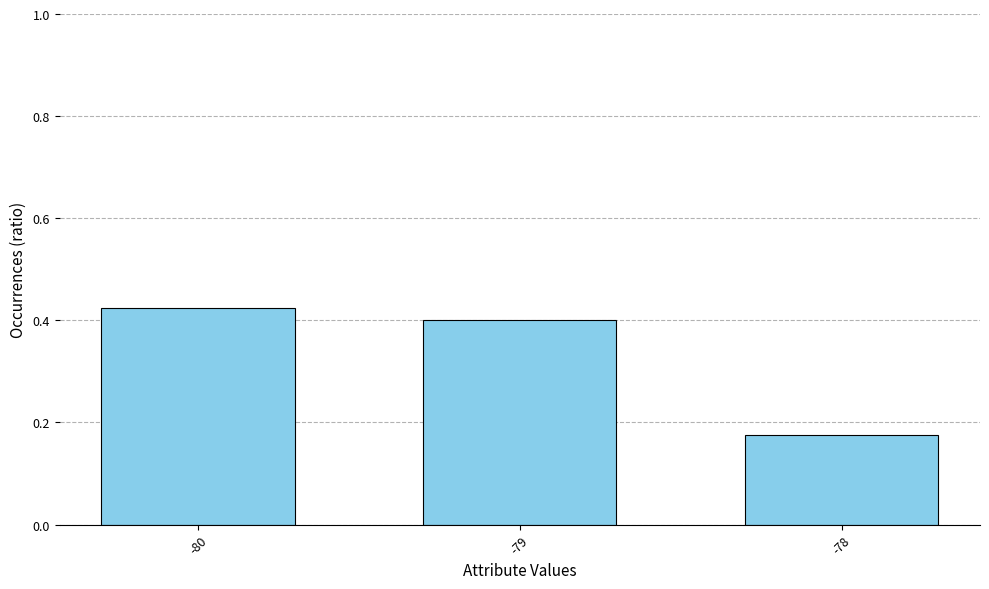

What is the sum of the values at -78 and -79?

0.6